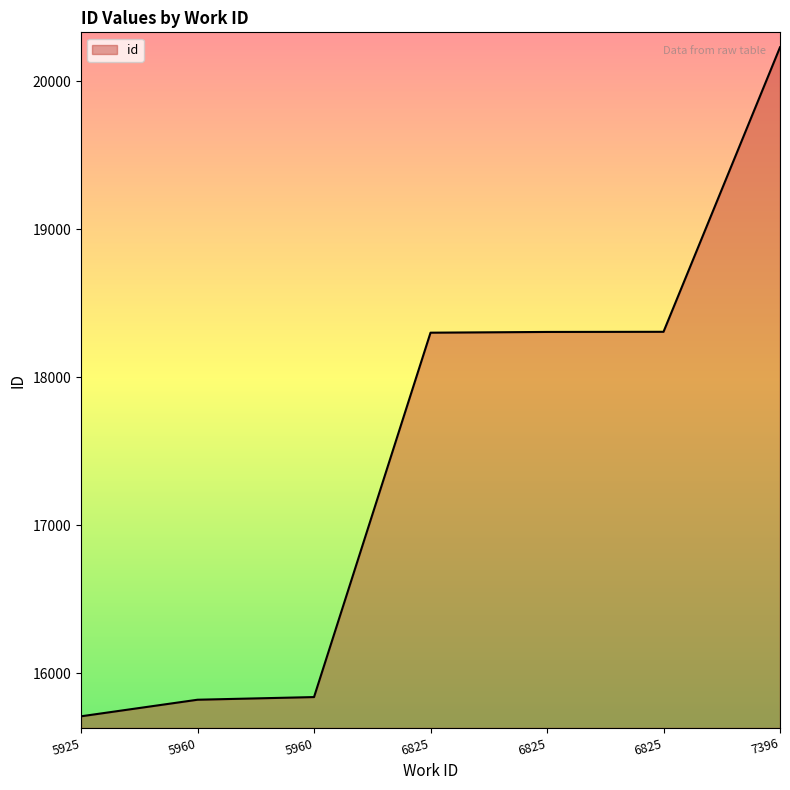

How many lines are shown in the chart?

1